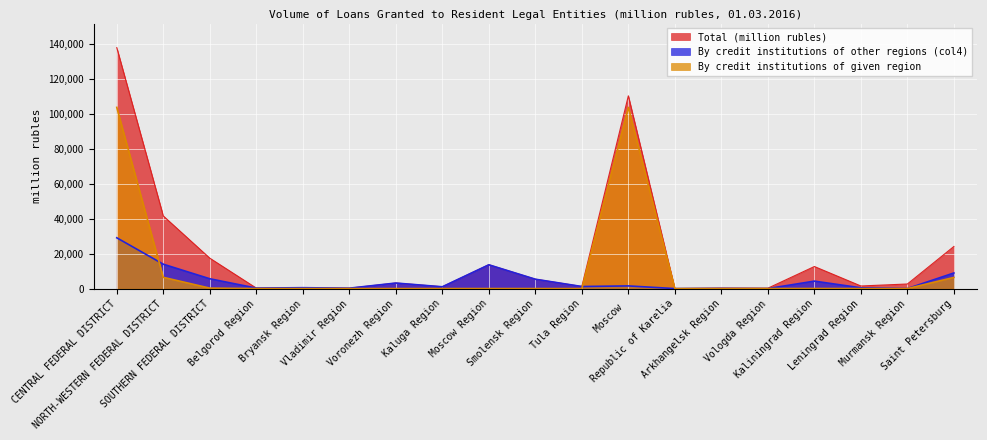

At which category is the sum across all series the highest?

CENTRAL FEDERAL DISTRICT